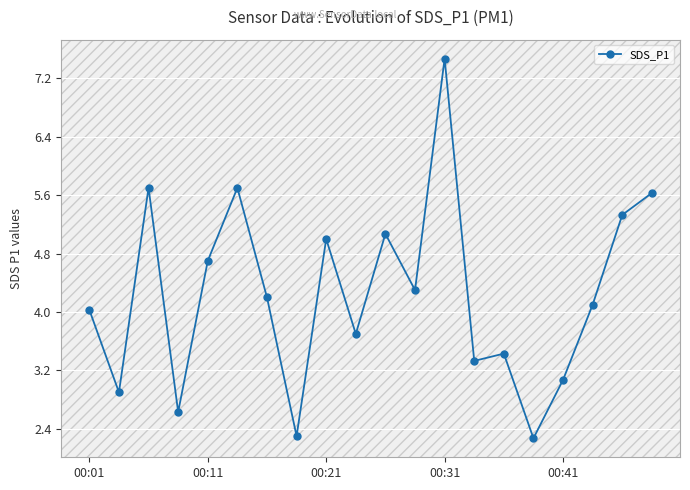

What is the value of the 8th point from the left?

2.3